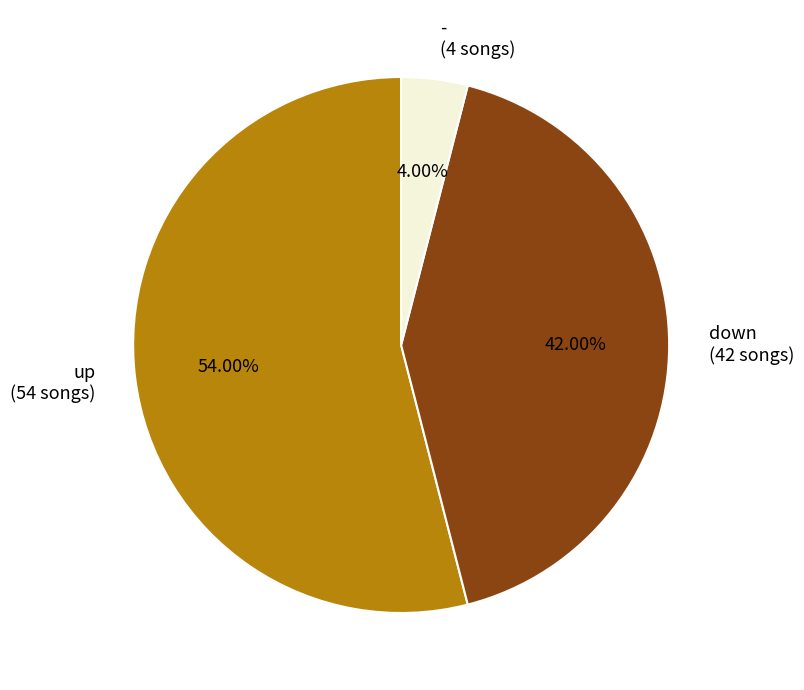

How many slices are in this pie chart?

3